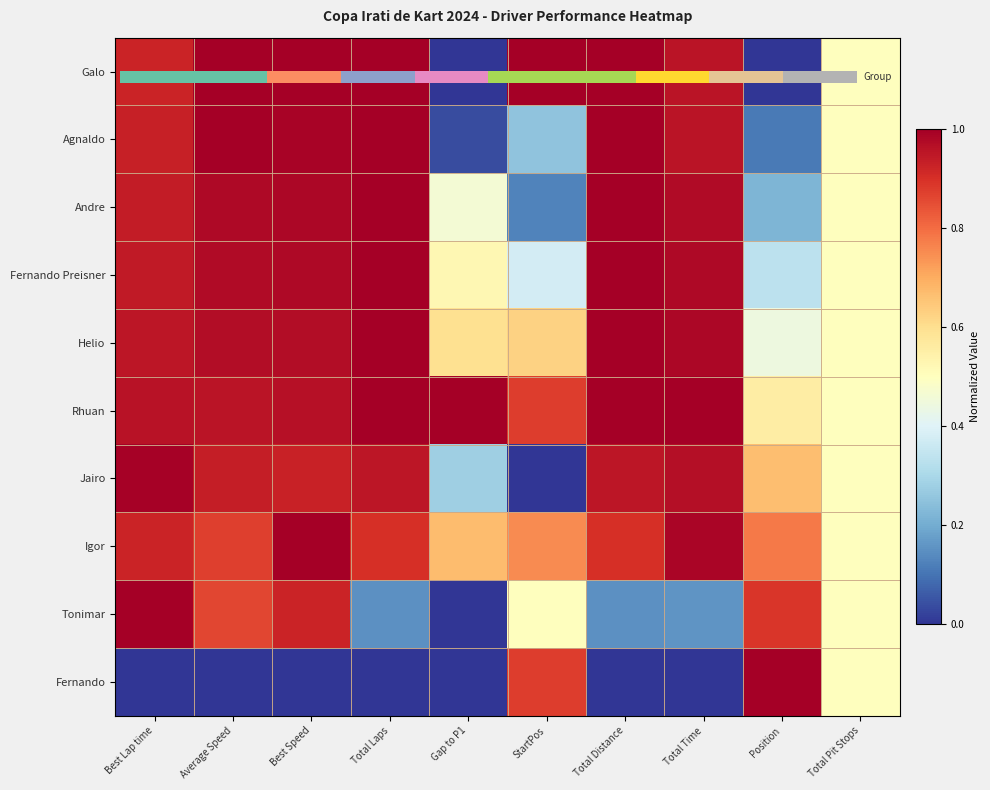

What is the difference between the highest and lowest values at Best Lap time?

1.0